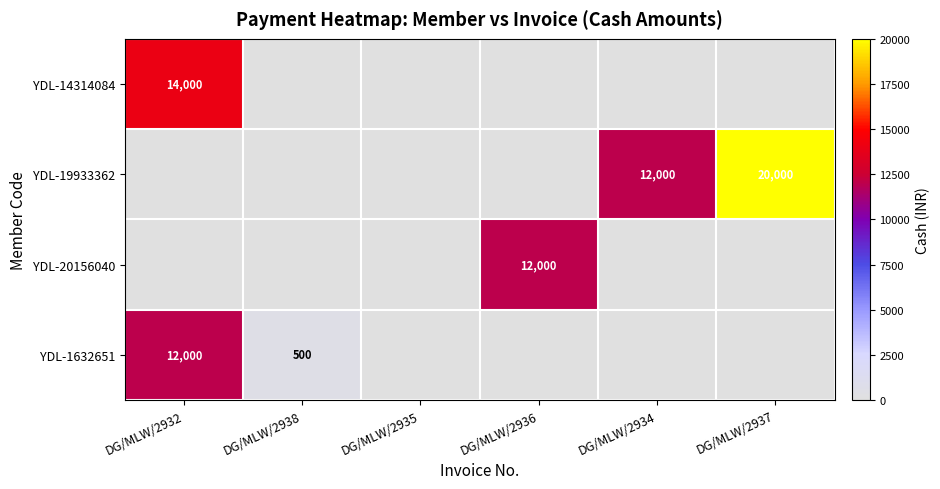

True or false: YDL-14314084 has a value of 24033 at DG/MLW/2932.

False